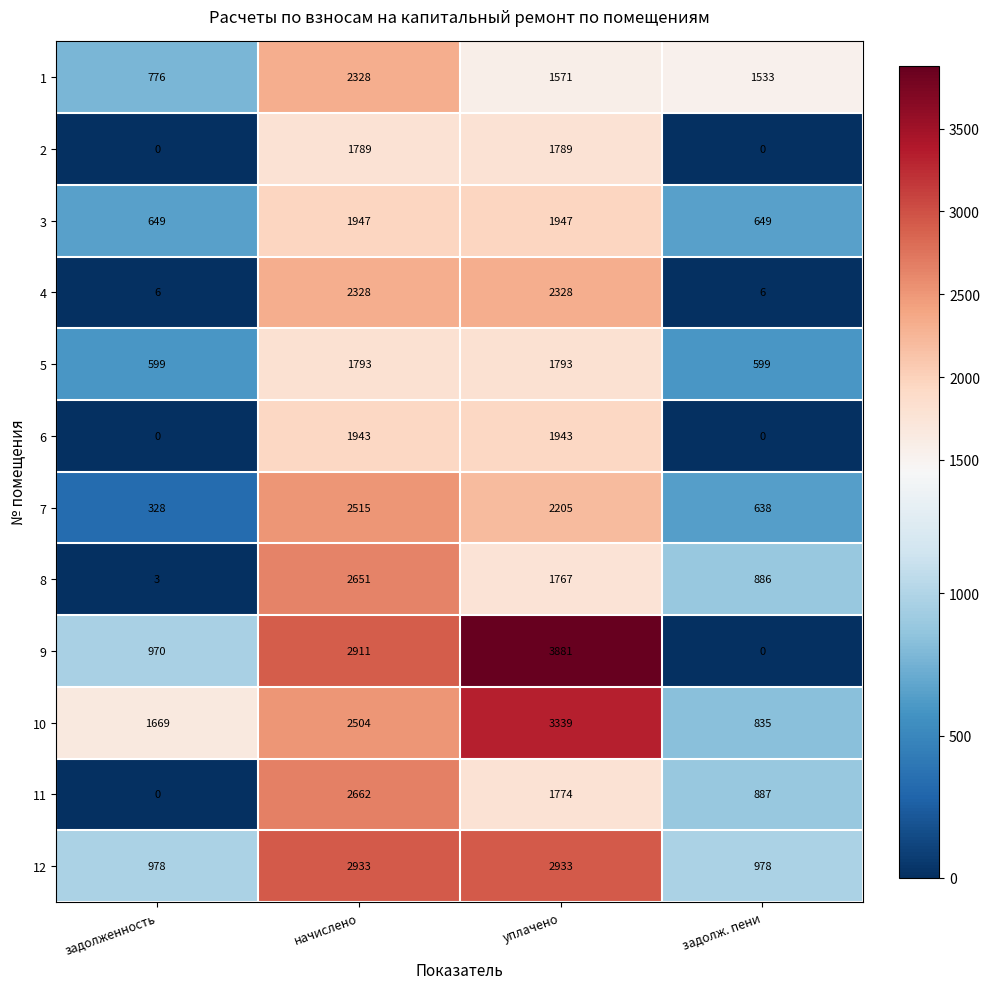

What is the difference between the highest and lowest values at уплачено?

2310